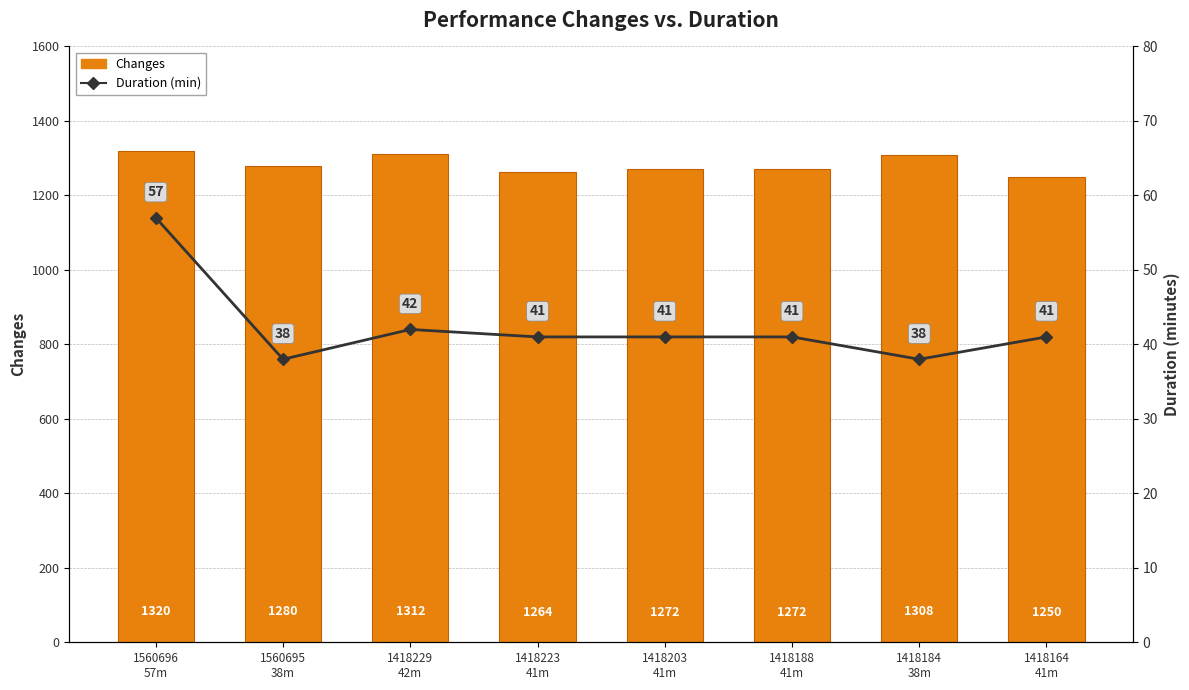

List the labels in order of Duration (min) value, smallest first.

1560695
38m, 1418184
38m, 1418223
41m, 1418203
41m, 1418188
41m, 1418164
41m, 1418229
42m, 1560696
57m